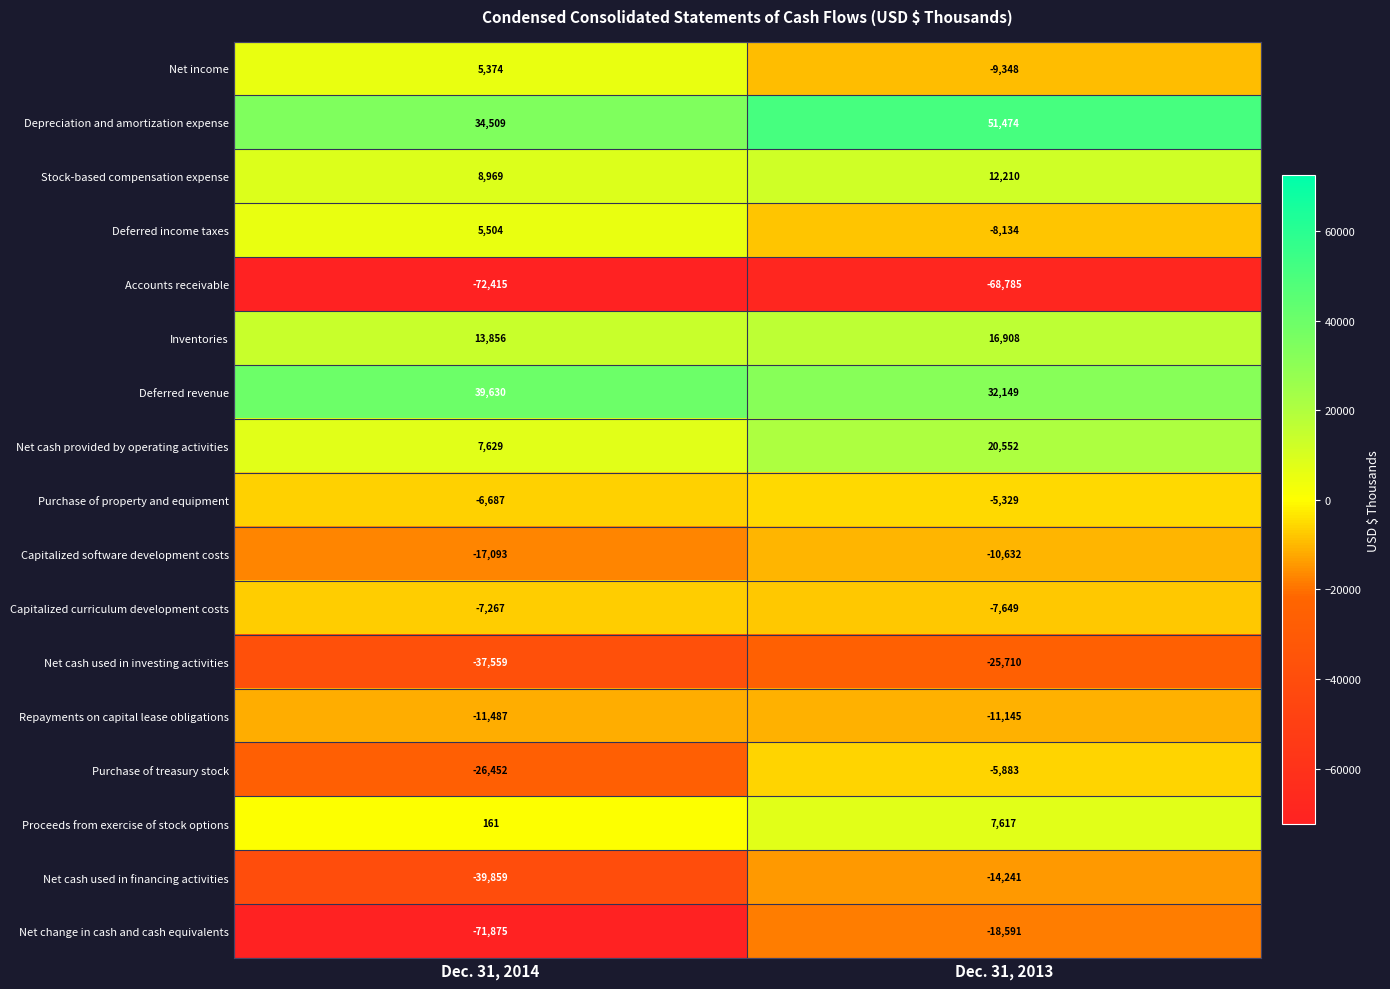

At Dec. 31, 2014, list the series in order from smallest to largest.

Accounts receivable, Net change in cash and cash equivalents, Net cash used in financing activities, Net cash used in investing activities, Purchase of treasury stock, Capitalized software development costs, Repayments on capital lease obligations, Capitalized curriculum development costs, Purchase of property and equipment, Proceeds from exercise of stock options, Net income, Deferred income taxes, Net cash provided by operating activities, Stock-based compensation expense, Inventories, Depreciation and amortization expense, Deferred revenue